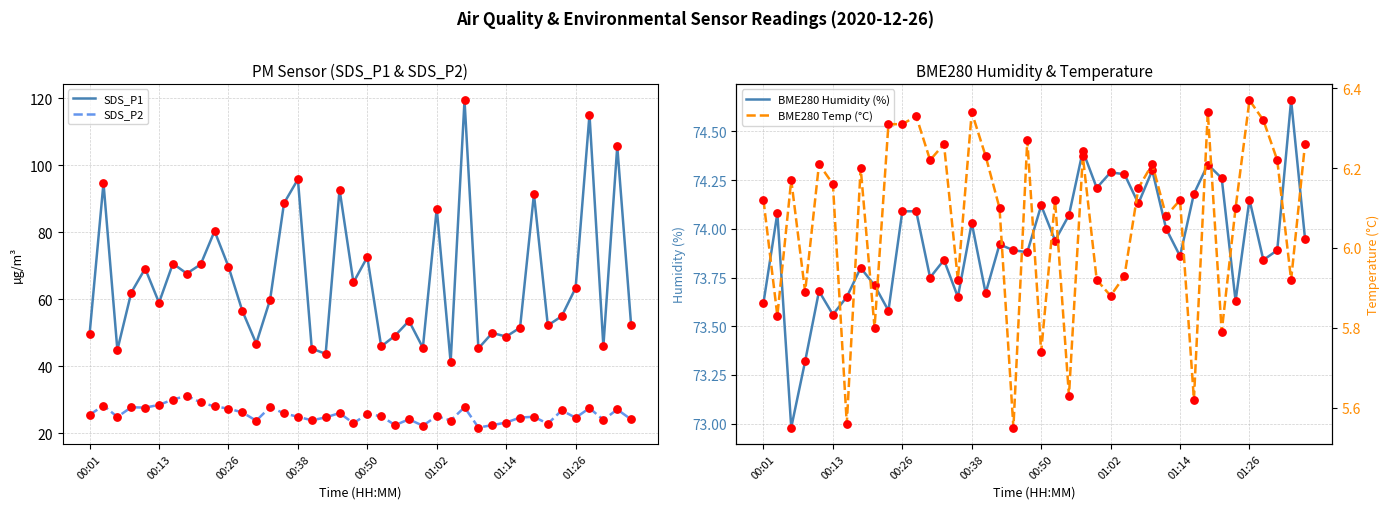

What is the minimum value for SDS_P1?

41.2